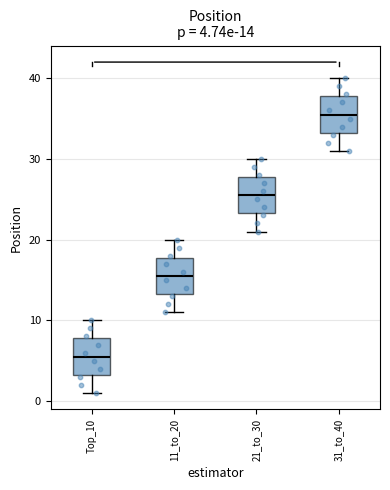

Which box has the highest median line?

31_to_40